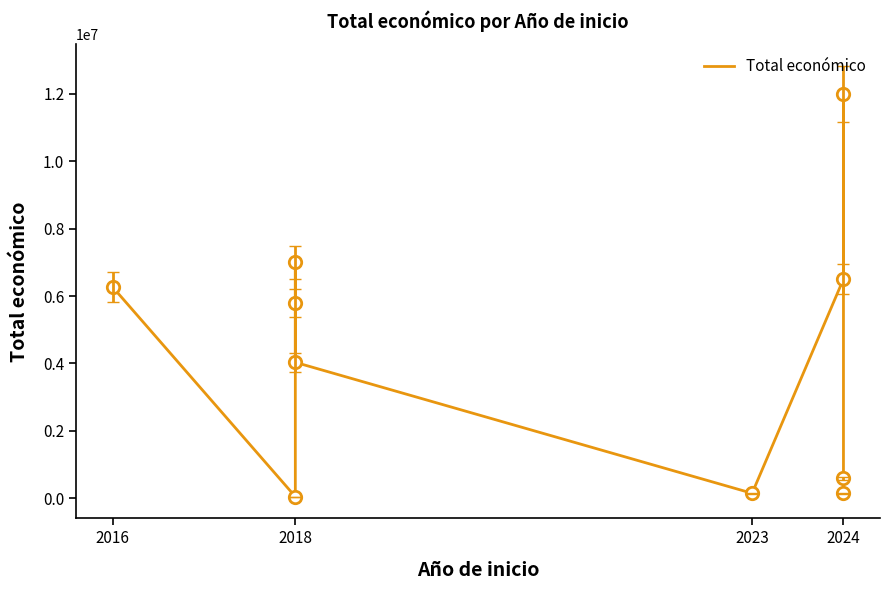

What is the change in value from 2018 to 2024?

+2470585